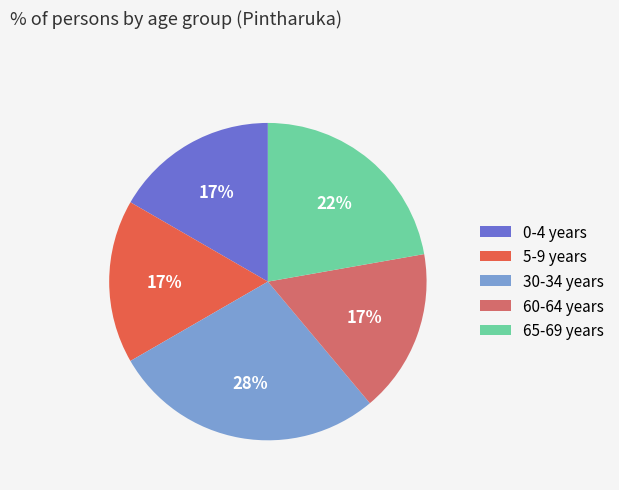

Combined, do 30-34 years and 0-4 years account for over 50%?

No